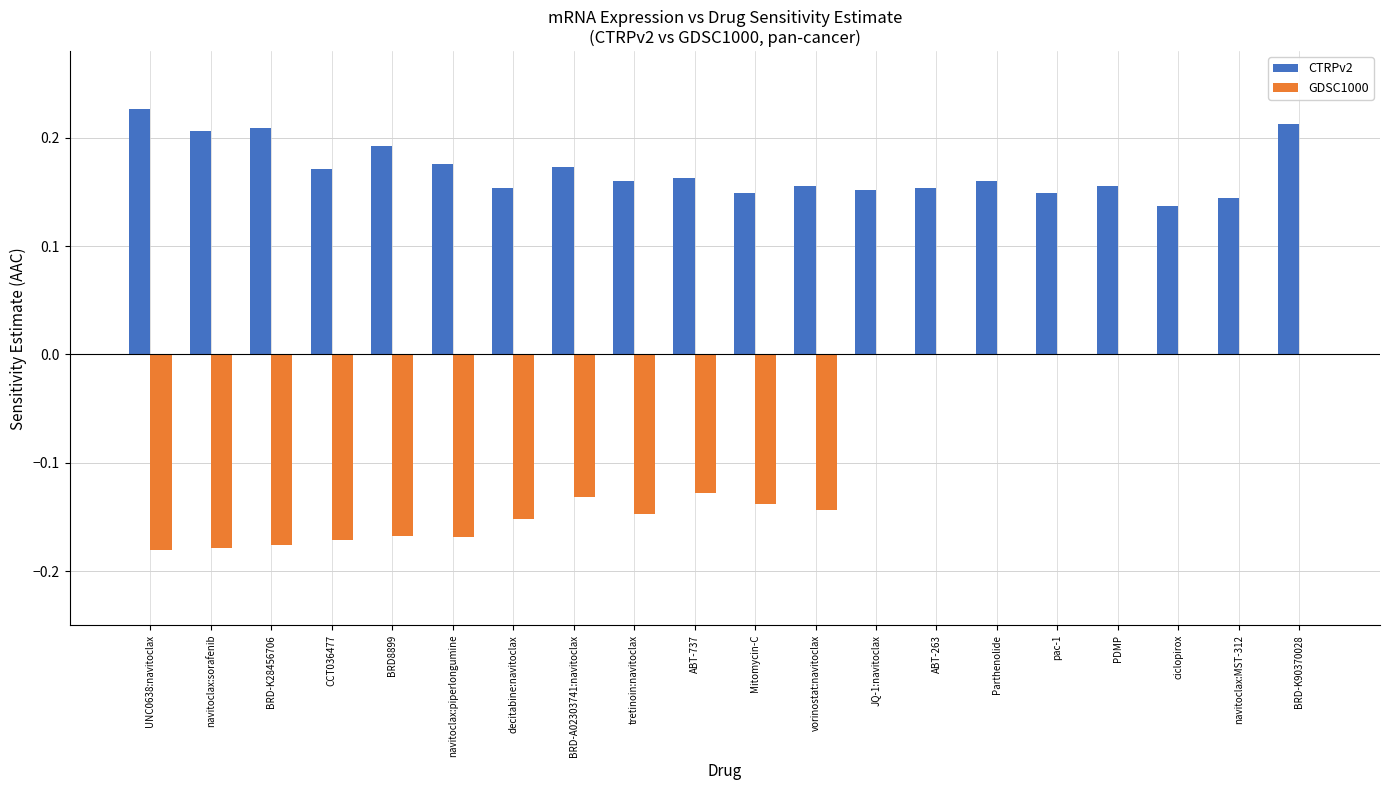

The GDSC1000 series shows -0.3 at navitoclax:sorafenib. True or false?

False